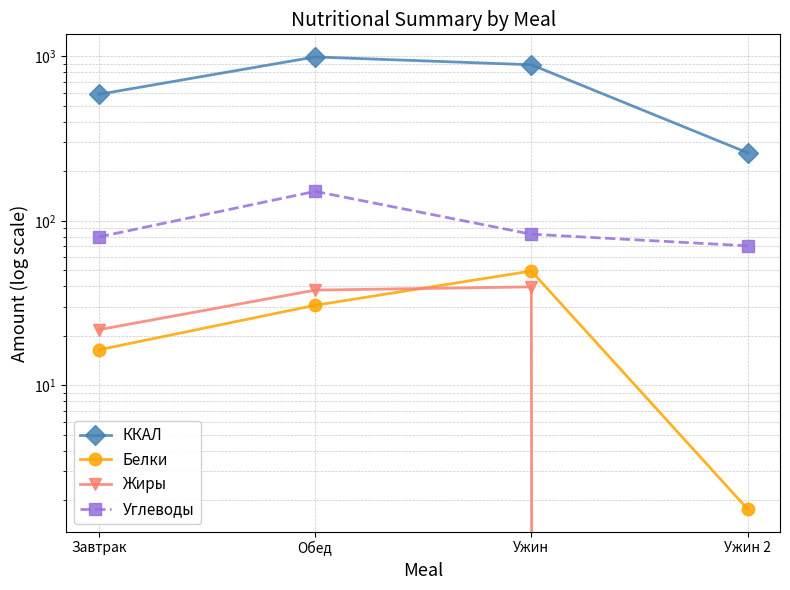

Reading left to right, list all the values displayed in this chart.

ККАЛ: 587.9	992.5	889.5	259.5
Белки: 16.4	30.7	49.5	1.8
Жиры: 21.8	37.9	39.7	0.0
Углеводы: 79.8	151.1	83.0	70.5